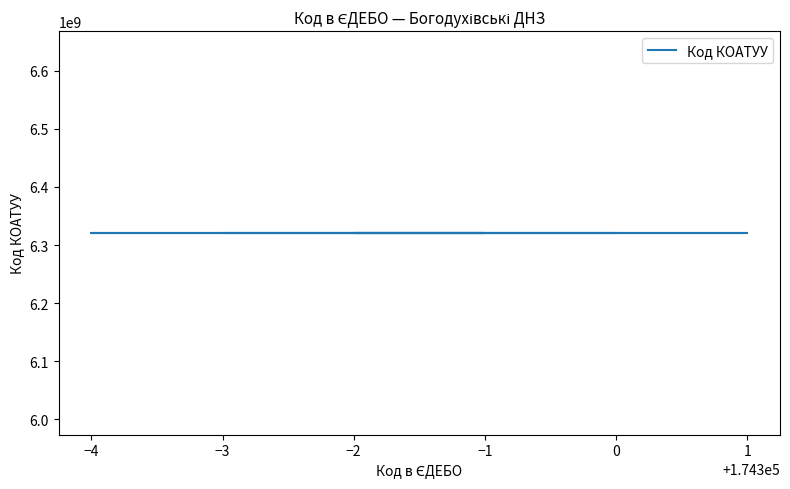

How many values are between 174297 and 174300?

4